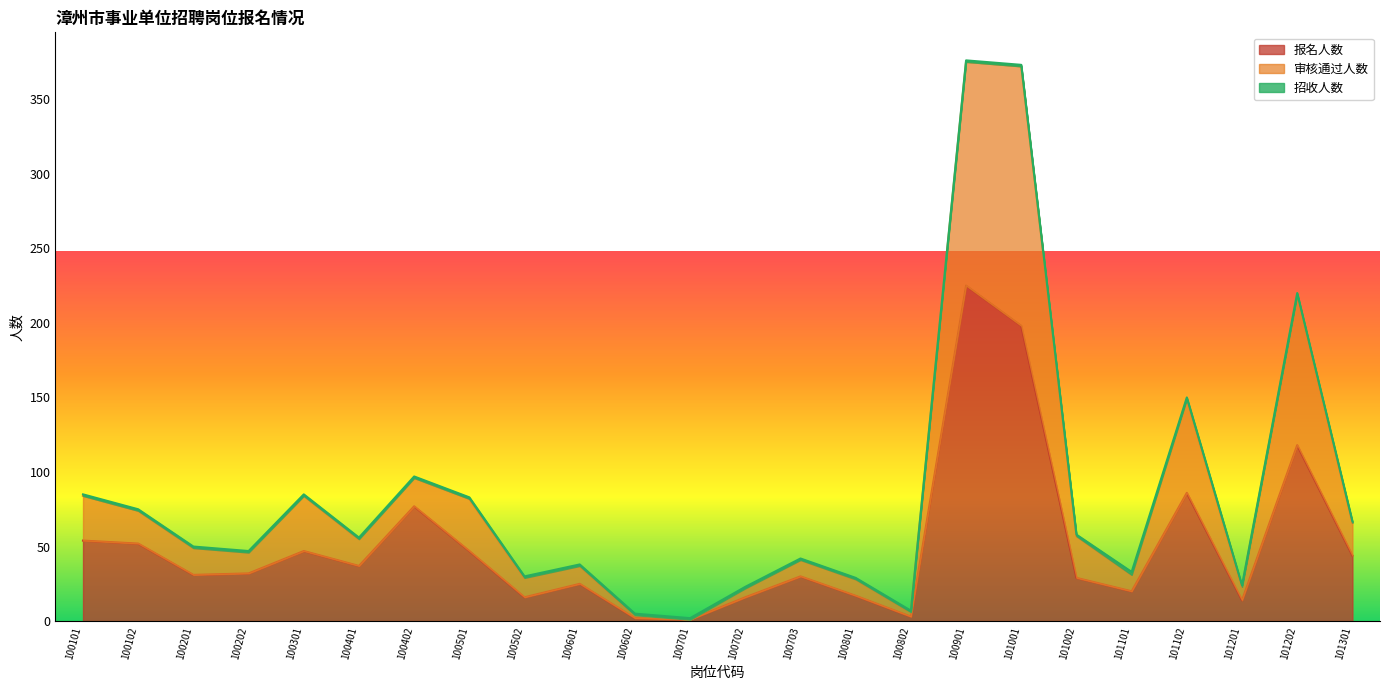

Reading right to left, list all the values displayed in this chart.

报名人数: 44	118	14	86	20	29	198	225	3	17	30	16	1	2	25	16	47	77	37	47	32	31	52	54
审核通过人数: 67	220	24	150	33	58	373	376	7	29	42	23	2	5	38	30	83	97	56	85	47	50	75	85